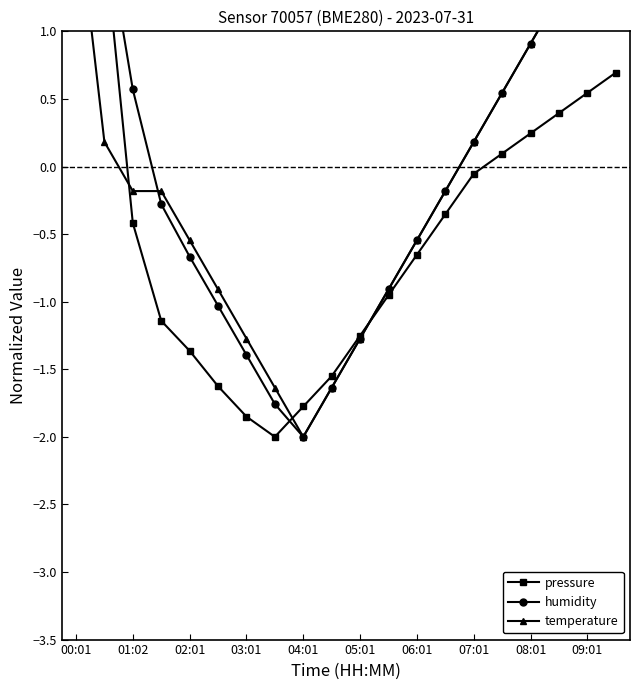

At which category does the chart reach its peak across all series?

00:01